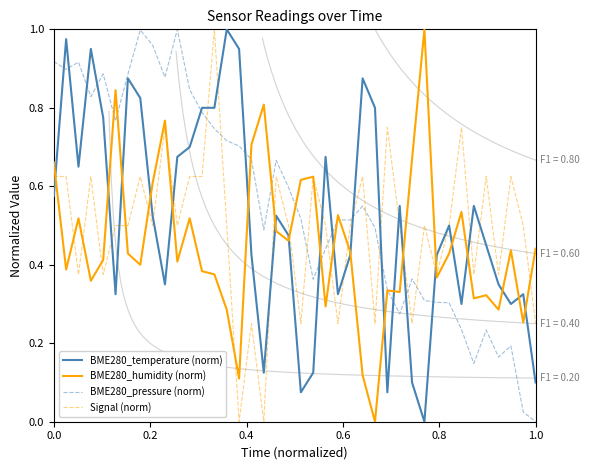

True or false: BME280_pressure (norm) and Signal (norm) cross at least once.

True